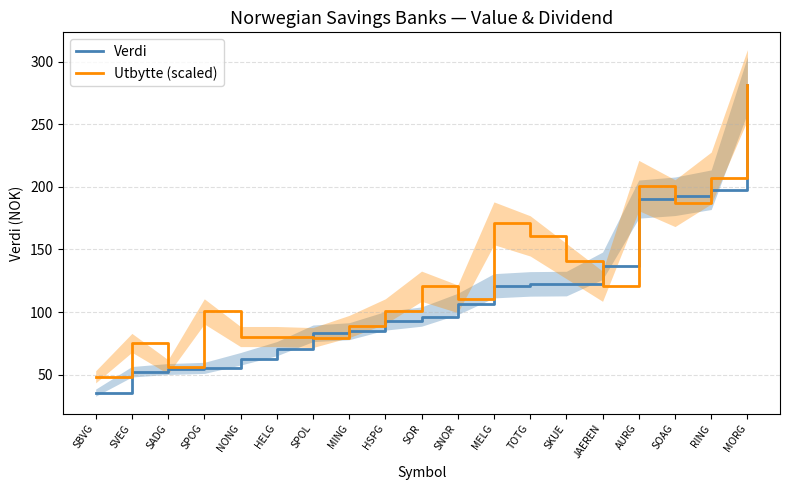

Between MORG and SOAG, which is larger?

MORG